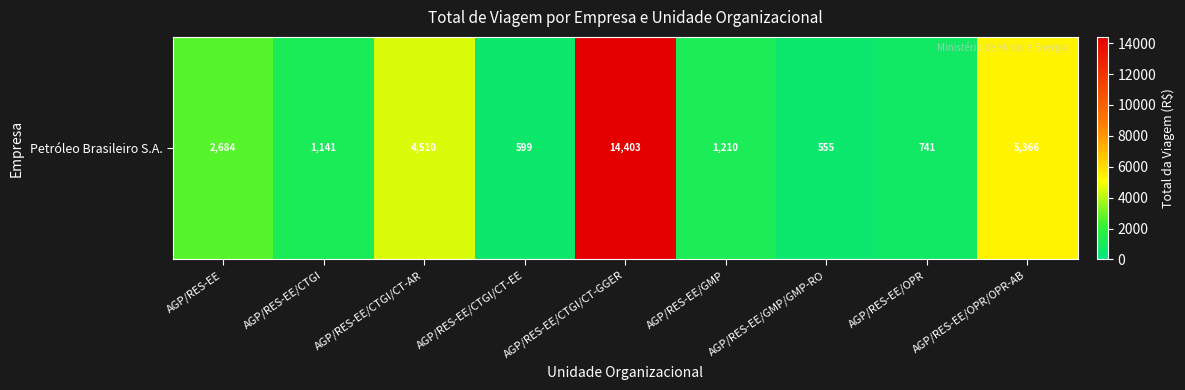

How many data points are less than 1210?

4